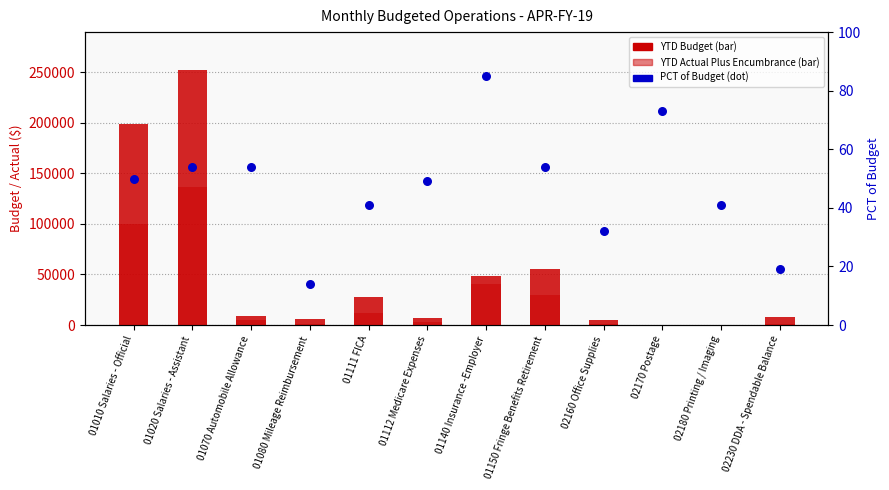

Is the value of PCT of Budget at 02180 Printing / Imaging greater than the value of YTD Budget at 02230 DDA - Spendable Balance?

No